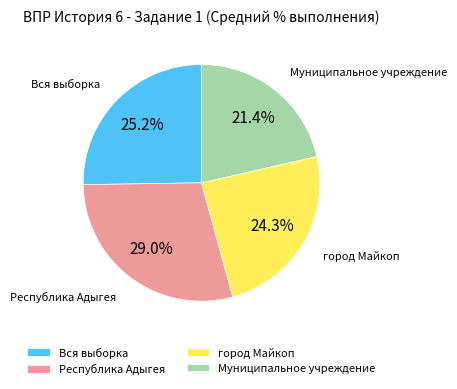

How many segments does this pie chart have?

4